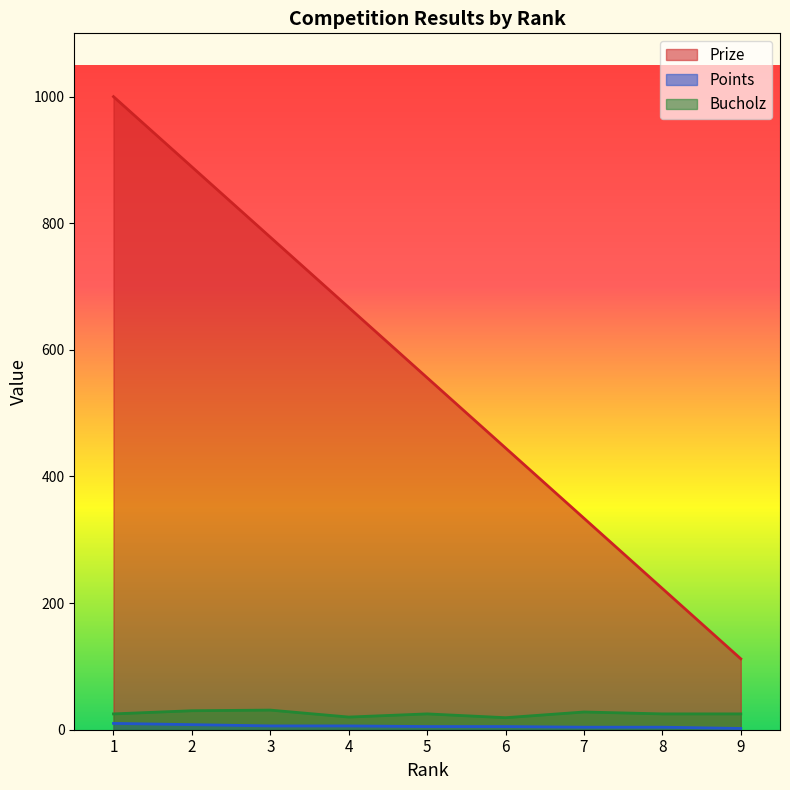

Rank the series at 3 from lowest to highest value.

Points, Bucholz, Prize